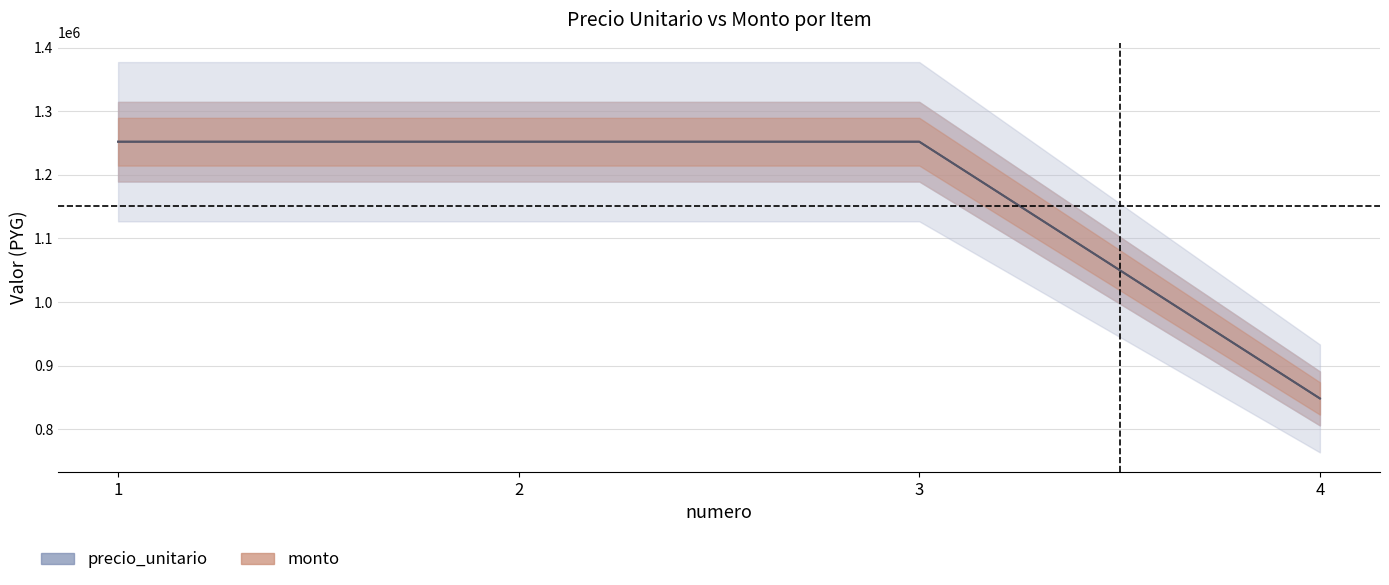

True or false: monto and precio_unitario intersect in this chart.

False